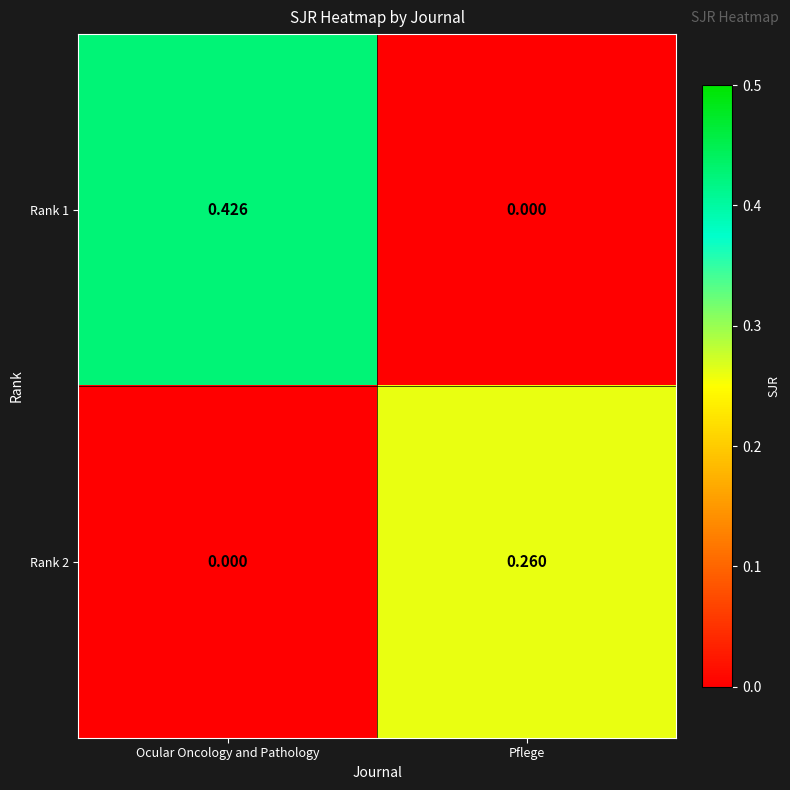

Rank the series by their maximum value, from lowest to highest.

Rank 2, Rank 1